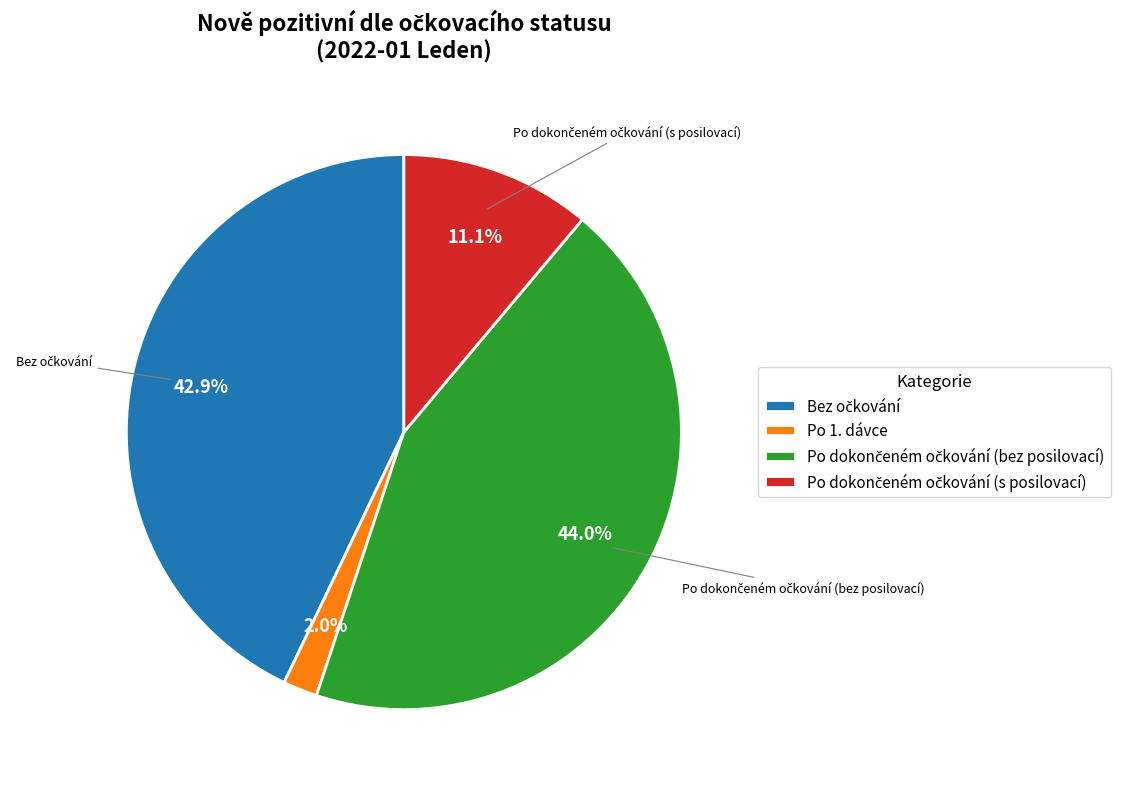

What portion of the pie excludes Po 1. dávce?

98.0%